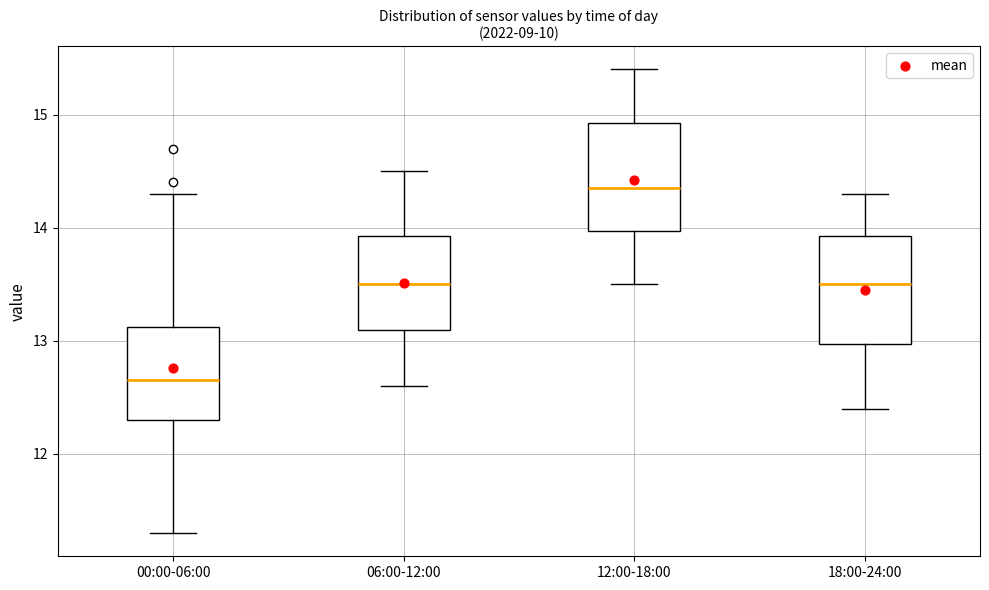

Reading left to right, transcribe this box plot: for each box, give where its median line is, the range the box spans, and where its two whiskers end, as read against the y-axis. The values are not printed on the chart, so give them approximately, as read against the axis.

00:00-06:00: median 12.7, box 12.3 to 13.1, whiskers 11.3 to 14.3
06:00-12:00: median 13.5, box 13.1 to 13.9, whiskers 12.6 to 14.5
12:00-18:00: median 14.4, box 14.0 to 14.9, whiskers 13.5 to 15.4
18:00-24:00: median 13.5, box 13.0 to 13.9, whiskers 12.4 to 14.3